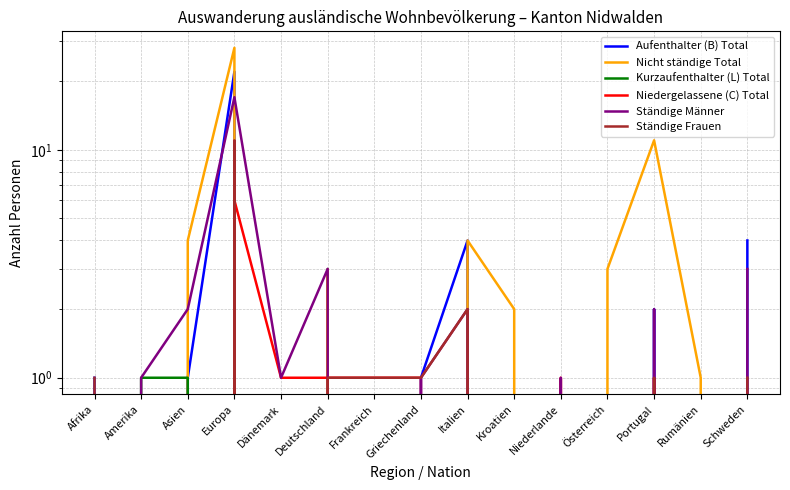

What position from the left is Schweden?

15